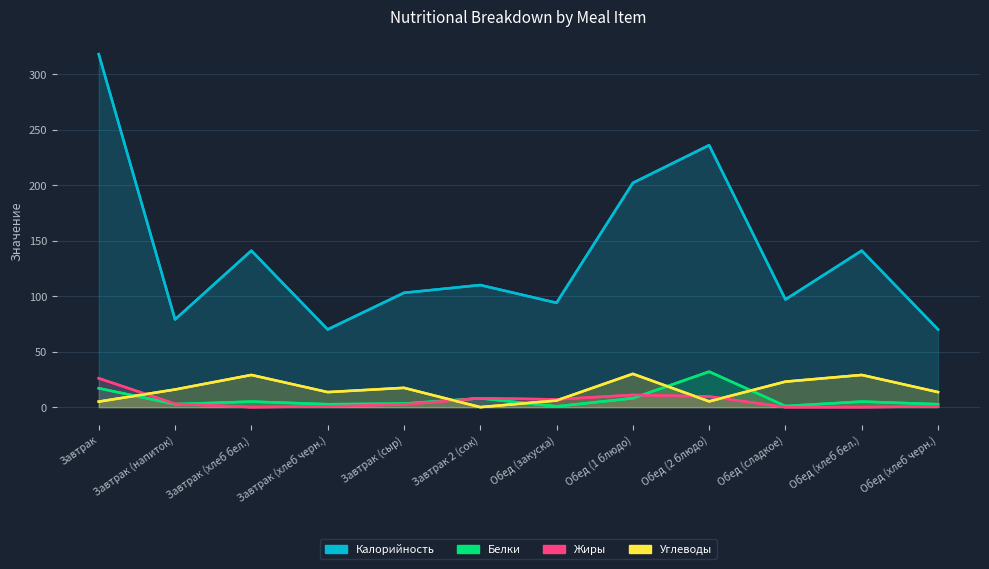

Between which two adjacent categories do Жиры and Углеводы first intersect?

Завтрак and Завтрак (напиток)